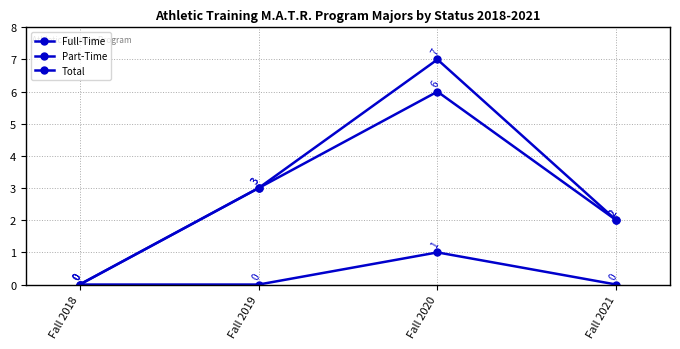

Reading left to right, extract all data points from this chart.

Full-Time: 0	3	6	2
Part-Time: 0	0	1	0
Total: 0	3	7	2